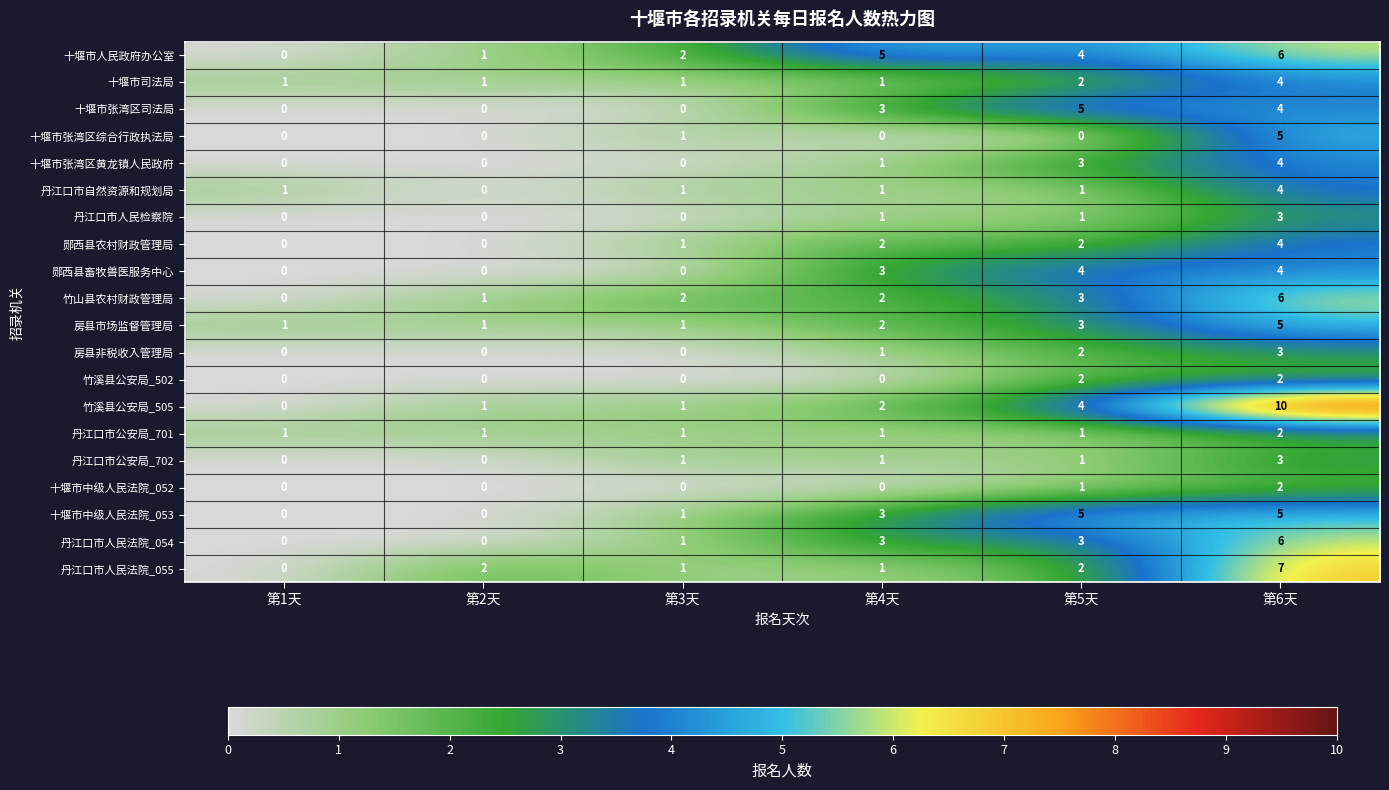

At which label does 竹溪县公安局_505 reach its peak?

第6天